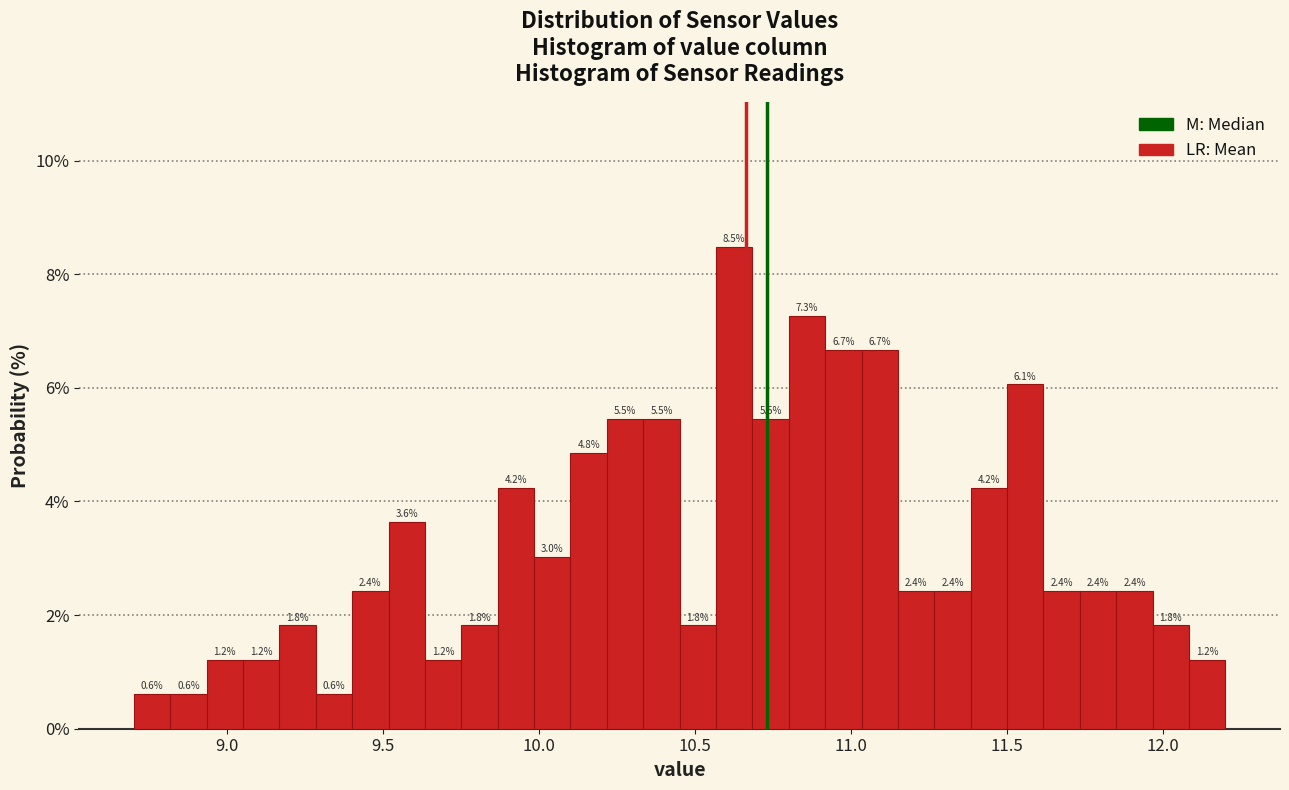

Read against the x-axis, roughly where is the centre of the tallest bar?

10.65